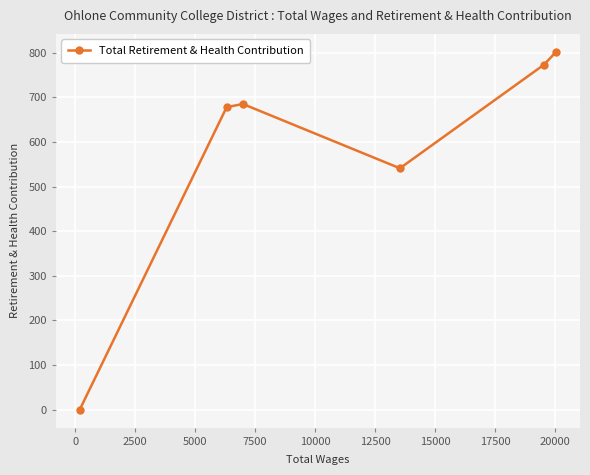

What is the difference between the maximum and minimum values?

802